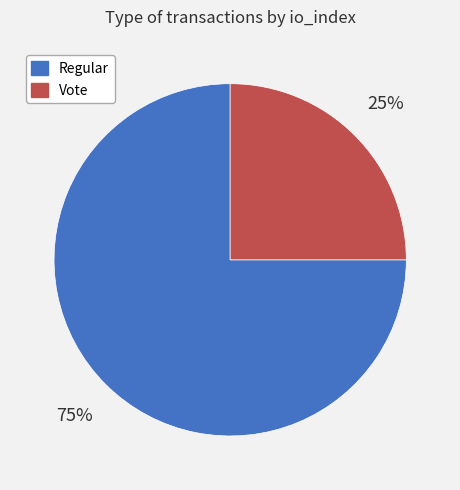

Do Regular and Vote together represent more than half of the pie?

Yes